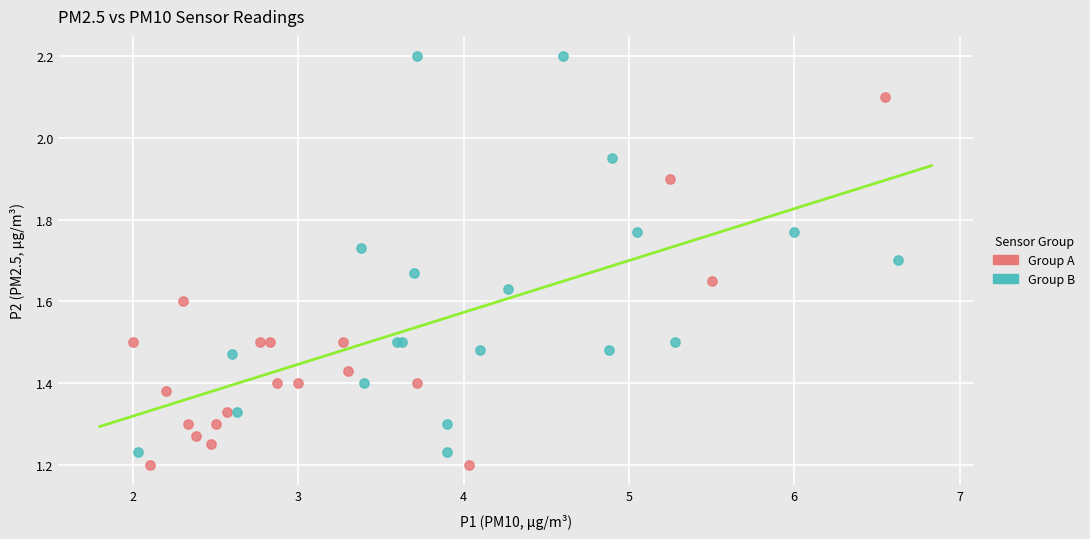

Which series has the largest Y range (max minus min)?

Group B